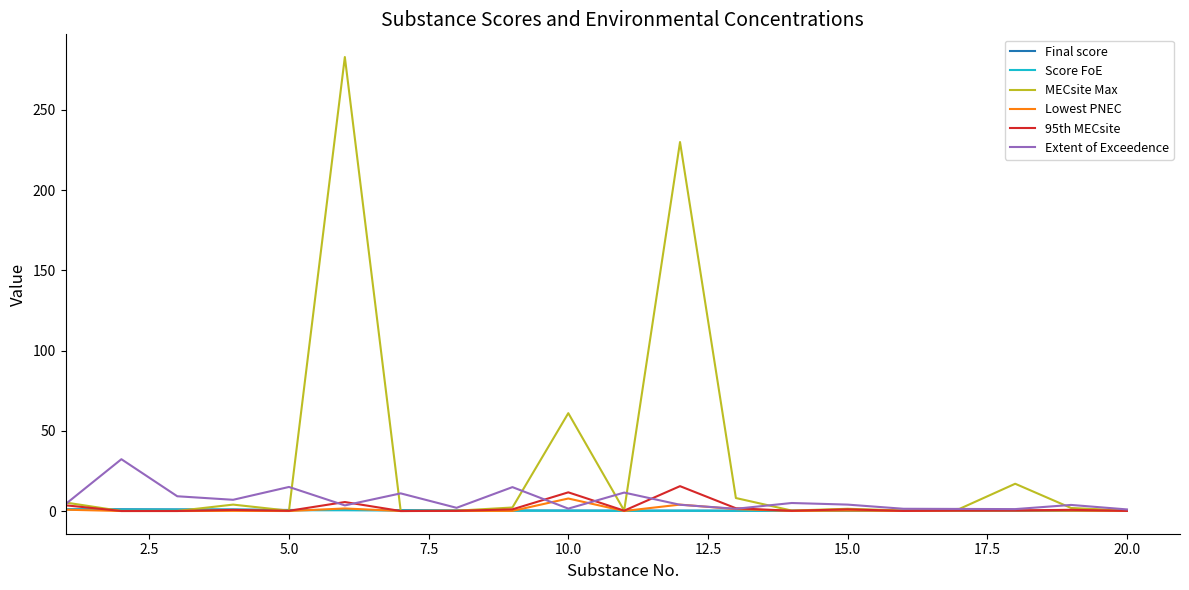

What is the highest value of the Final score series?

1.1